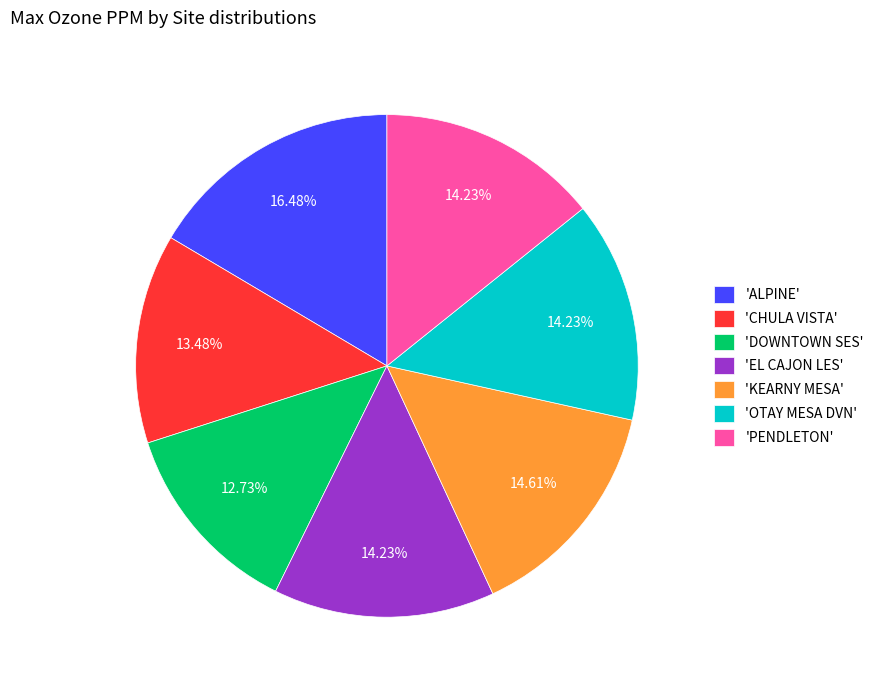

Does 'DOWNTOWN SES' represent more than half of the total?

No